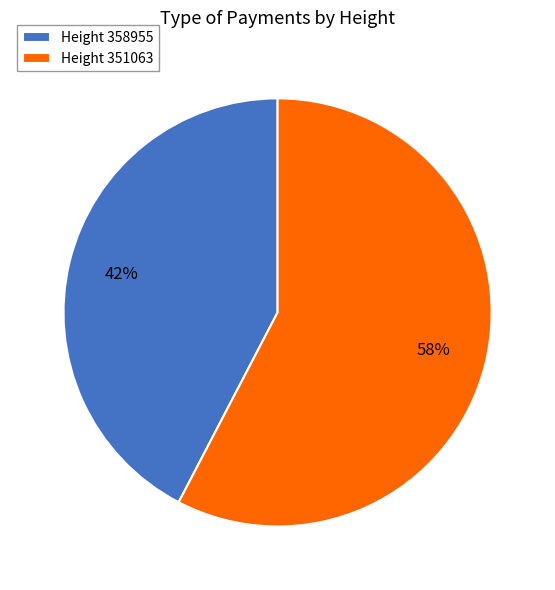

To the nearest percent, what is the average slice percentage?

50%